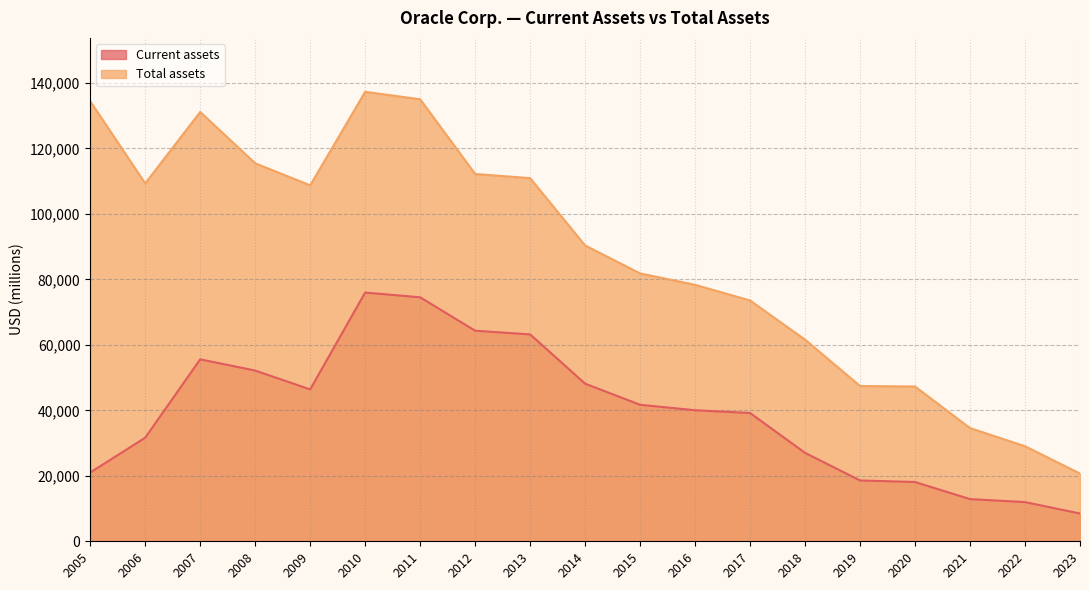

Reading right to left, transcribe all the data shown in this chart.

Current assets: 8479	11974	12883	18103	18581	27004	39174	40023	41692	48138	63183	64313	74515	75964	46386	52140	55567	31633	21004
Total assets: 20687	29029	34572	47268	47416	61578	73535	78327	81812	90344	110903	112180	134991	137264	108709	115438	131107	109297	134384